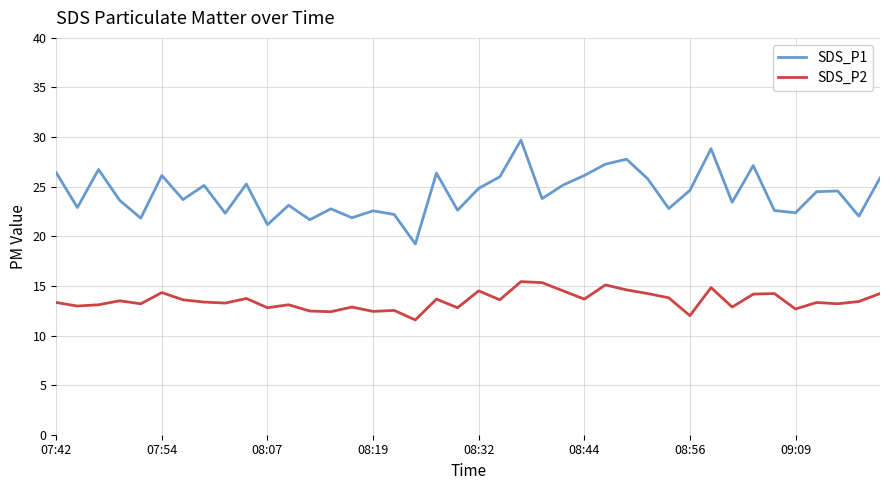

Rank the series by their maximum value, from highest to lowest.

SDS_P1, SDS_P2